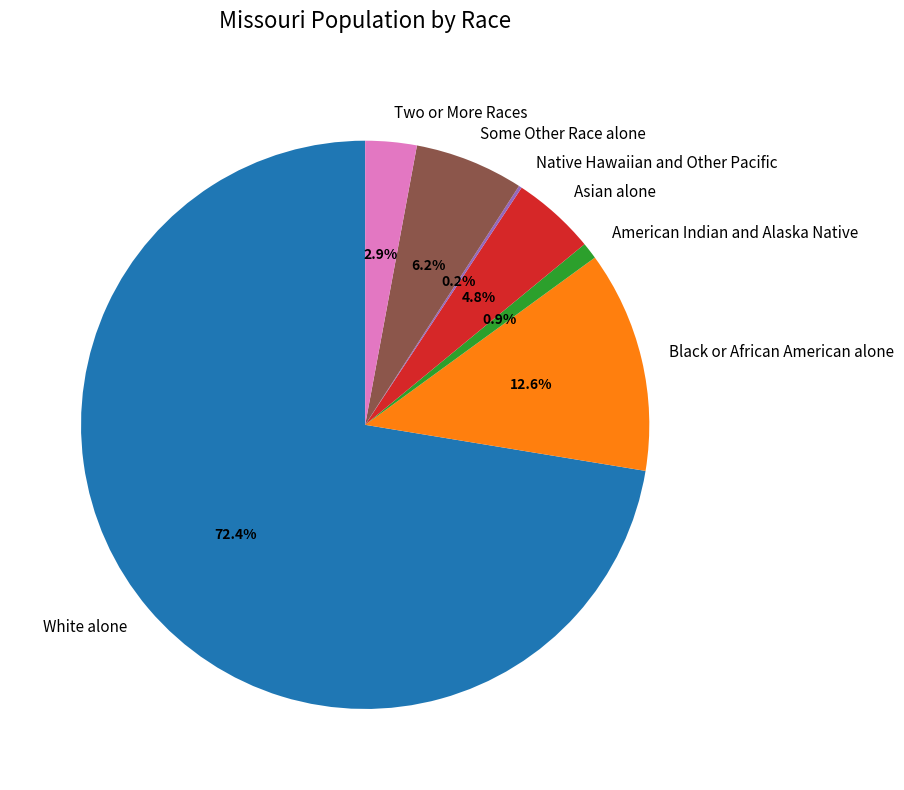

Is there any slice that represents more than half of the pie?

Yes